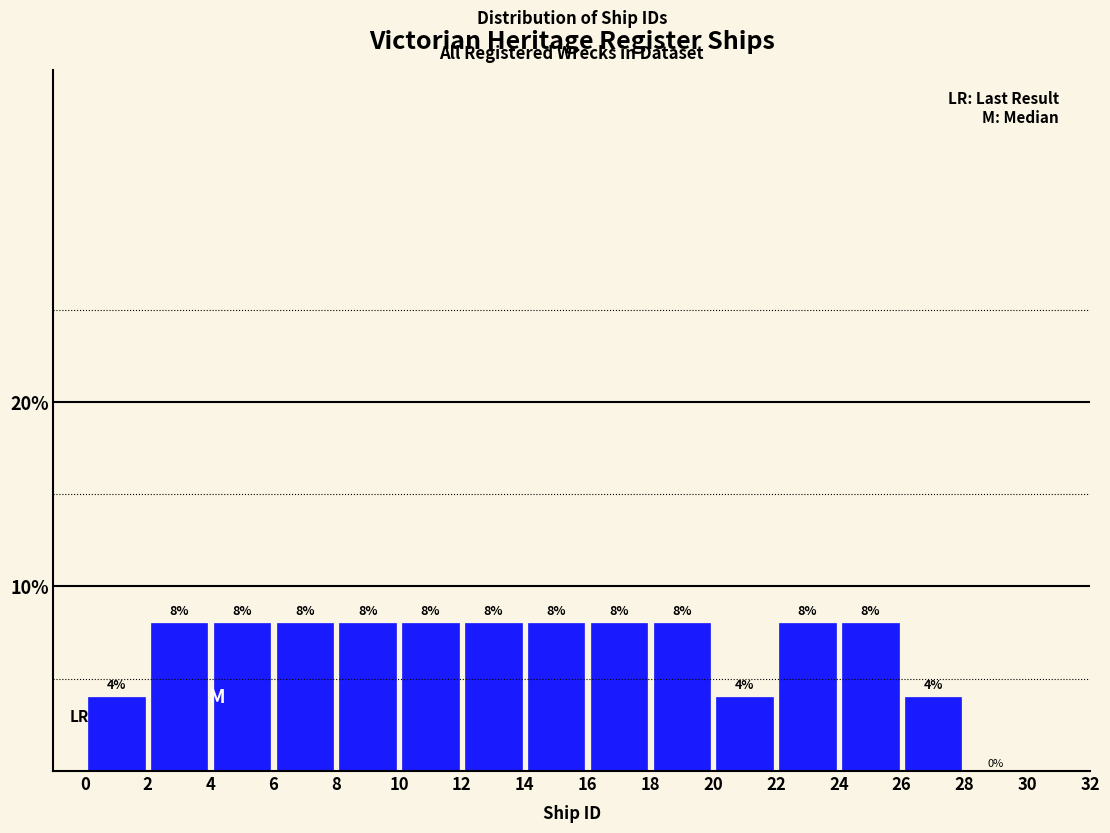

What is the height of the bar covering 6 to 8 on the x-axis?

8